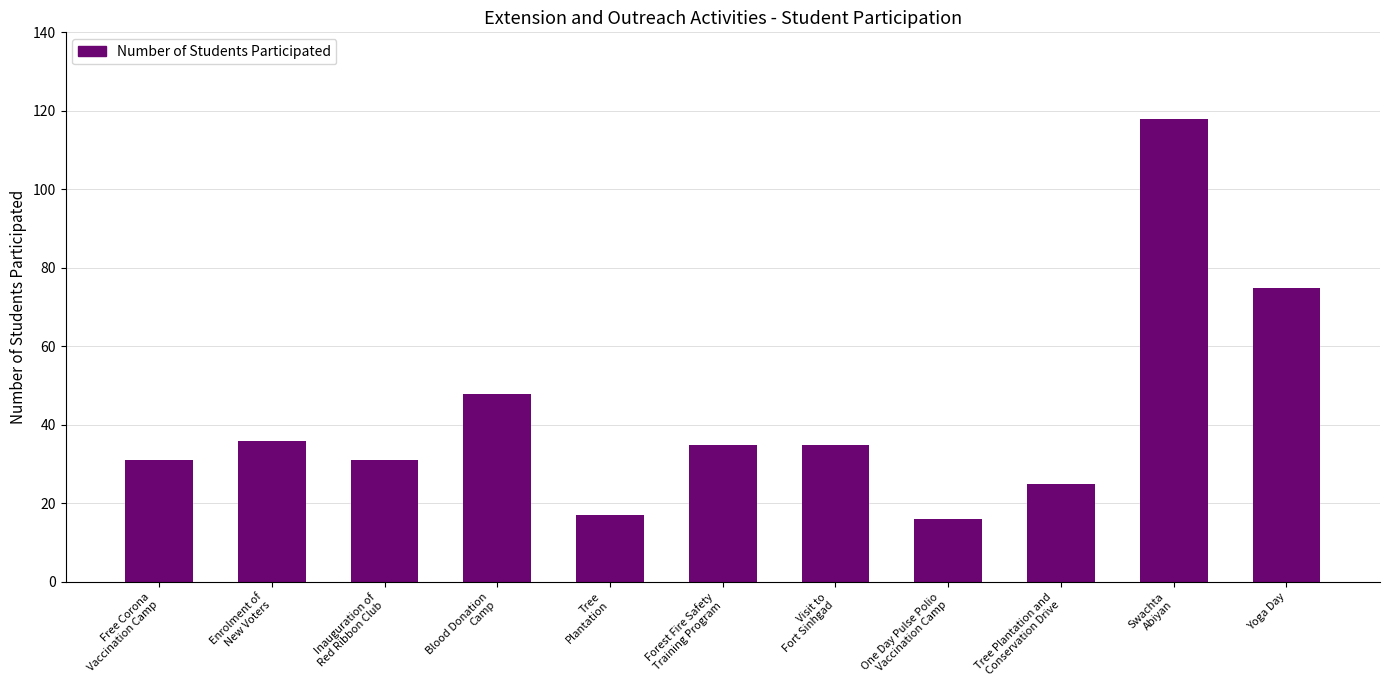

Is it true that the value at Visit to
Fort Sinhgad is 58?

False